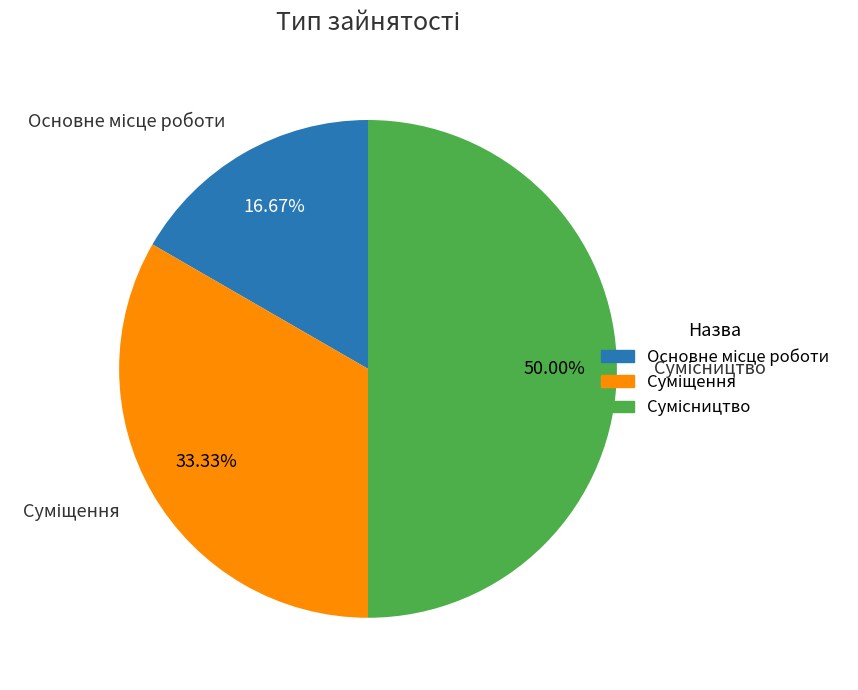

To the nearest percent, what is the average slice percentage?

33%